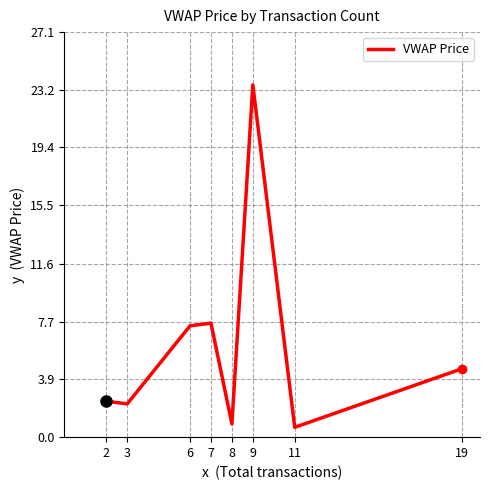

What is the average value?

6.2